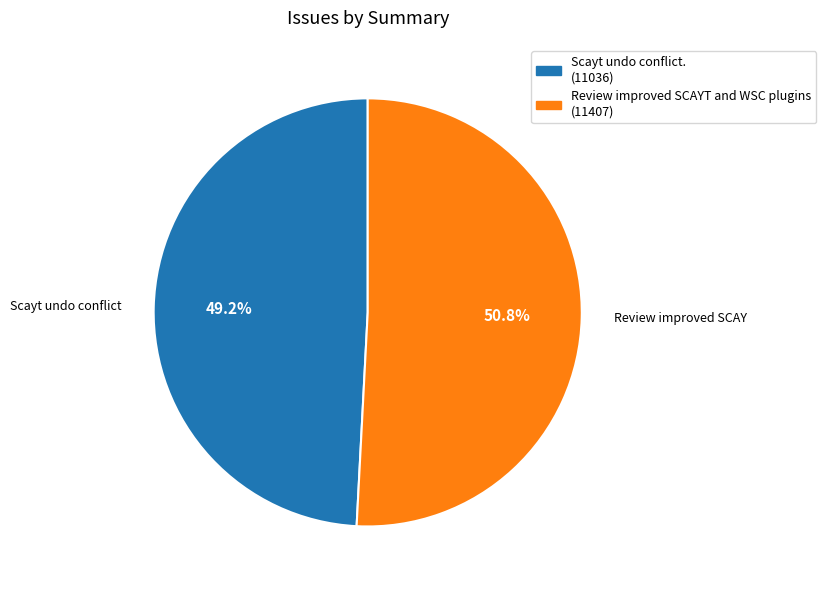

Between Scayt undo conflict. and Review improved SCAYT and WSC plugins, which is larger?

Review improved SCAYT and WSC plugins